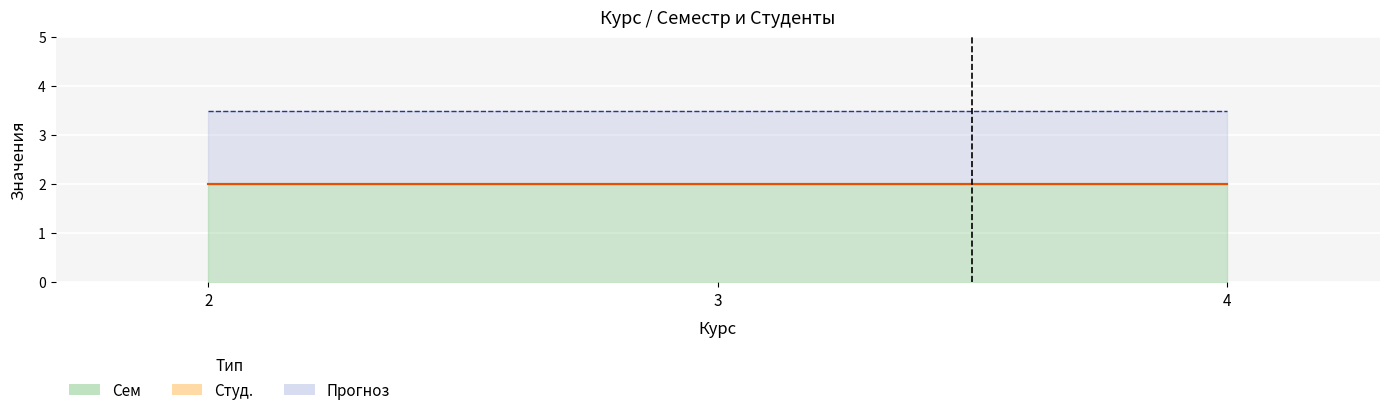

What is the approximate value of Сем at 2?

2